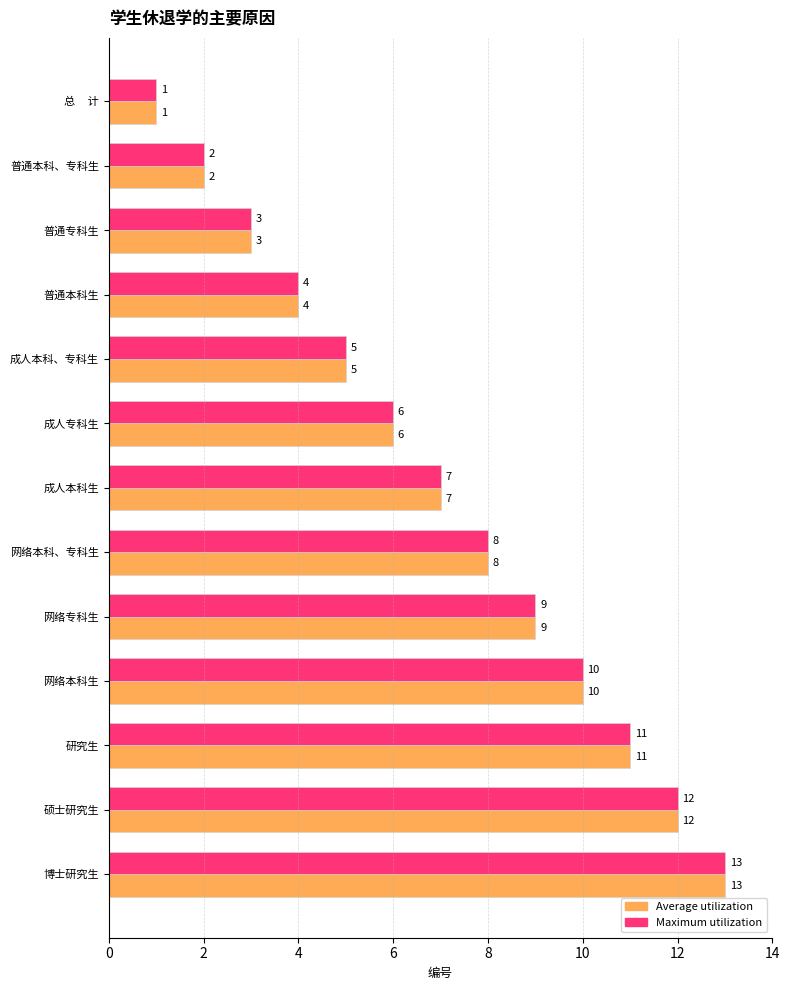

How many distinct data groups are displayed?

2